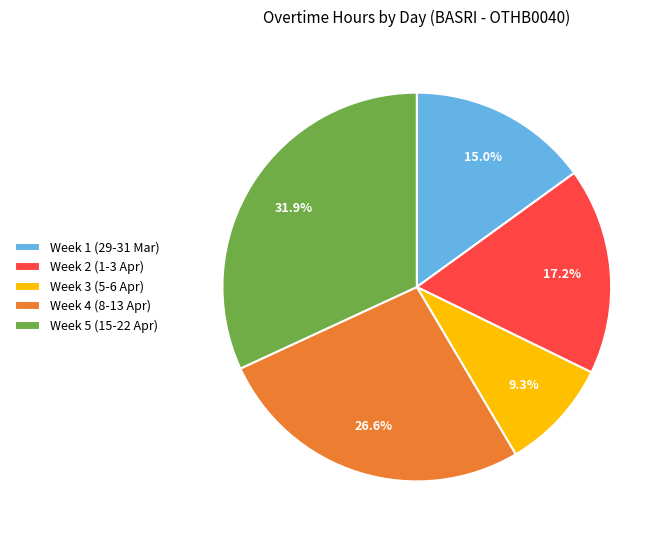

Is there any slice that represents more than half of the pie?

No